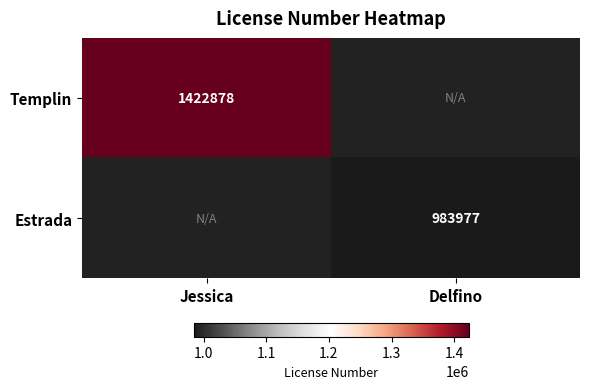

How many data points does each series have?

2